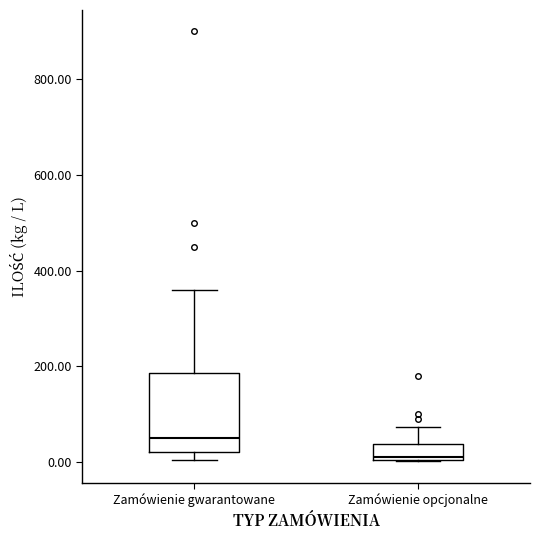

Which box has the lowest median line?

Zamówienie opcjonalne